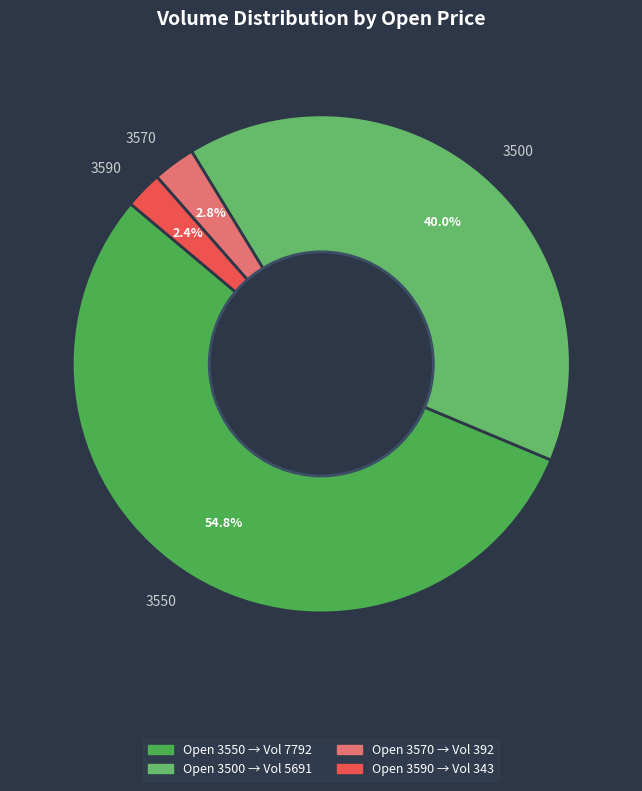

Is the sum of 3570 and 3500 greater than half?

No